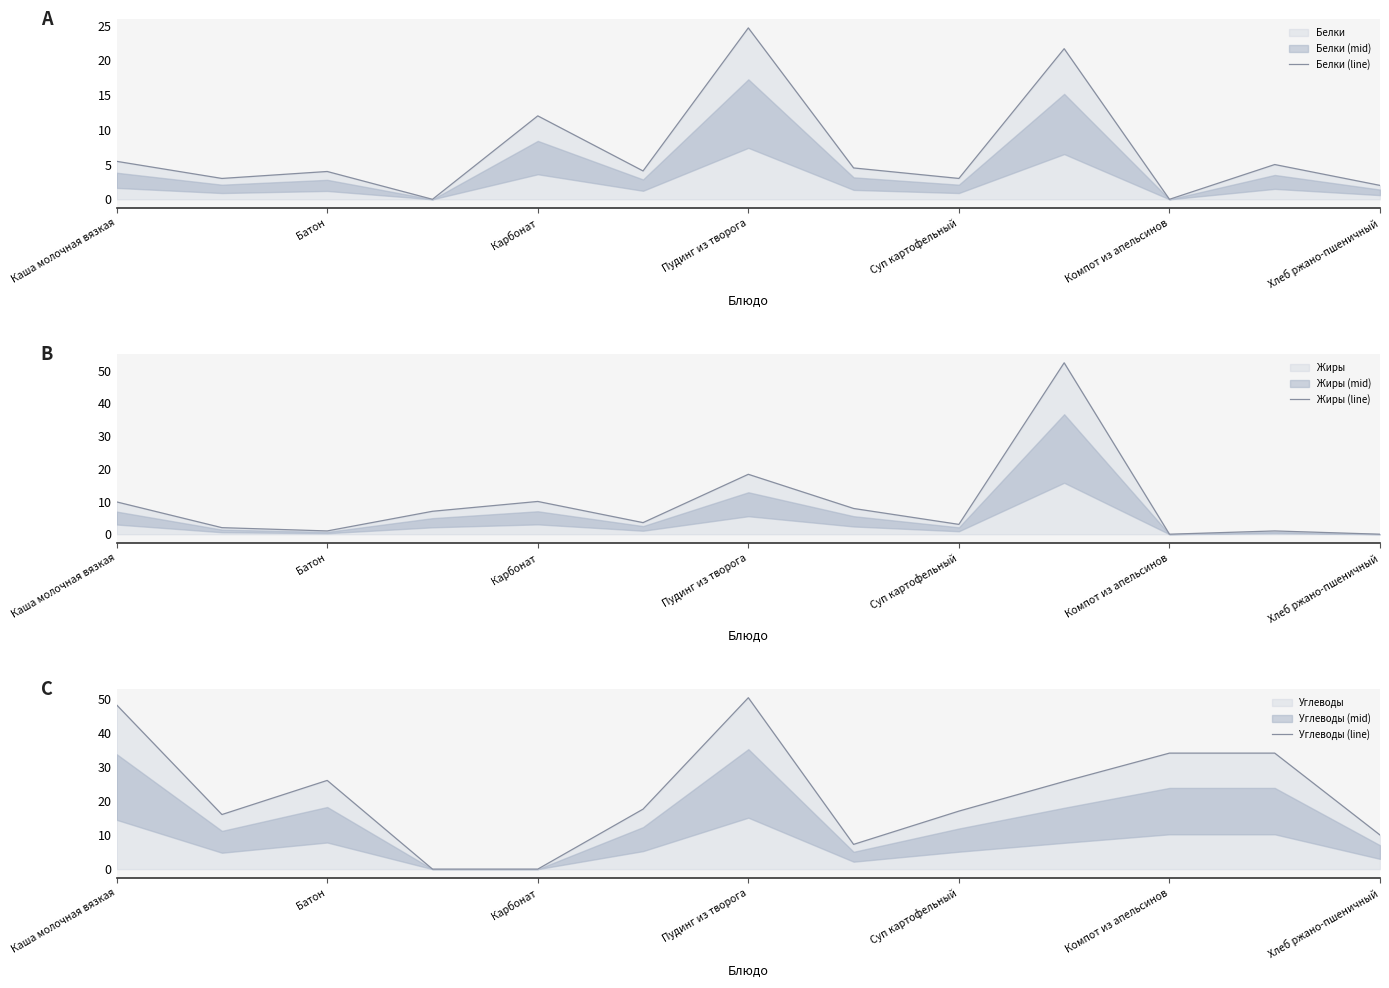

What is the difference between the second highest and minimum values in the Углеводы (line) series?

48.1